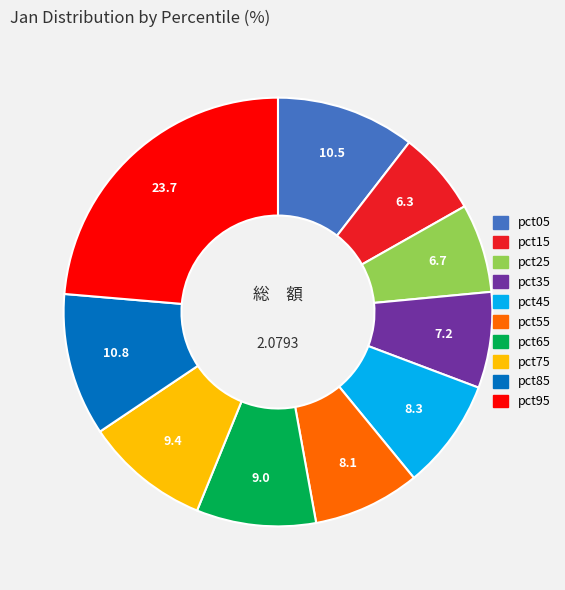

Count the number of slices in the pie.

10